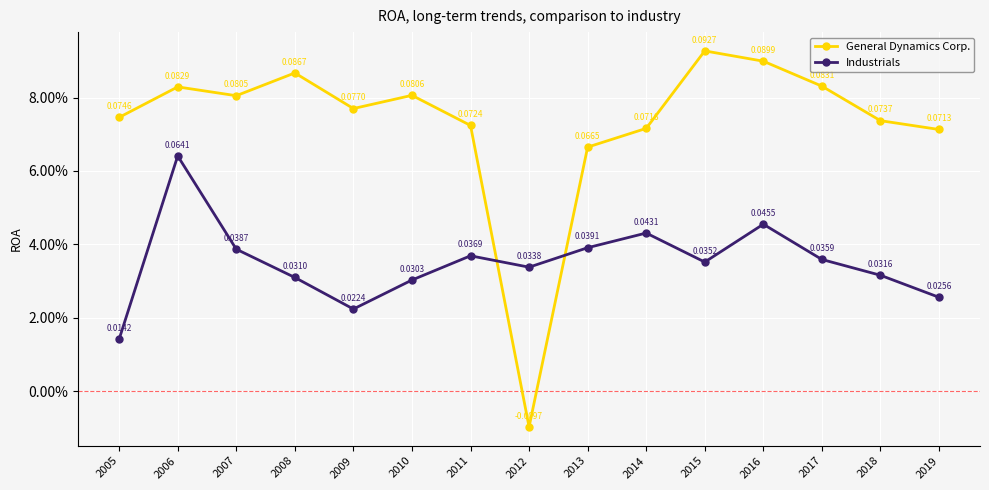

True or false: Industrials has more than 0 interior local peaks.

True